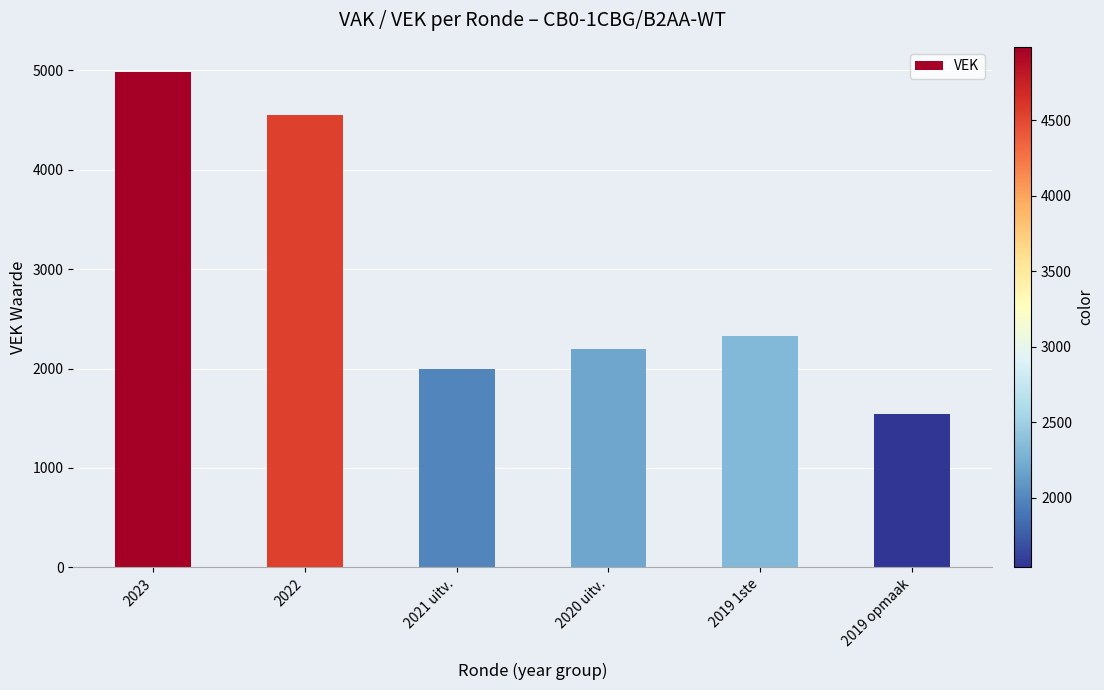

What is the sum of the values at 2023 and 2022?

9534